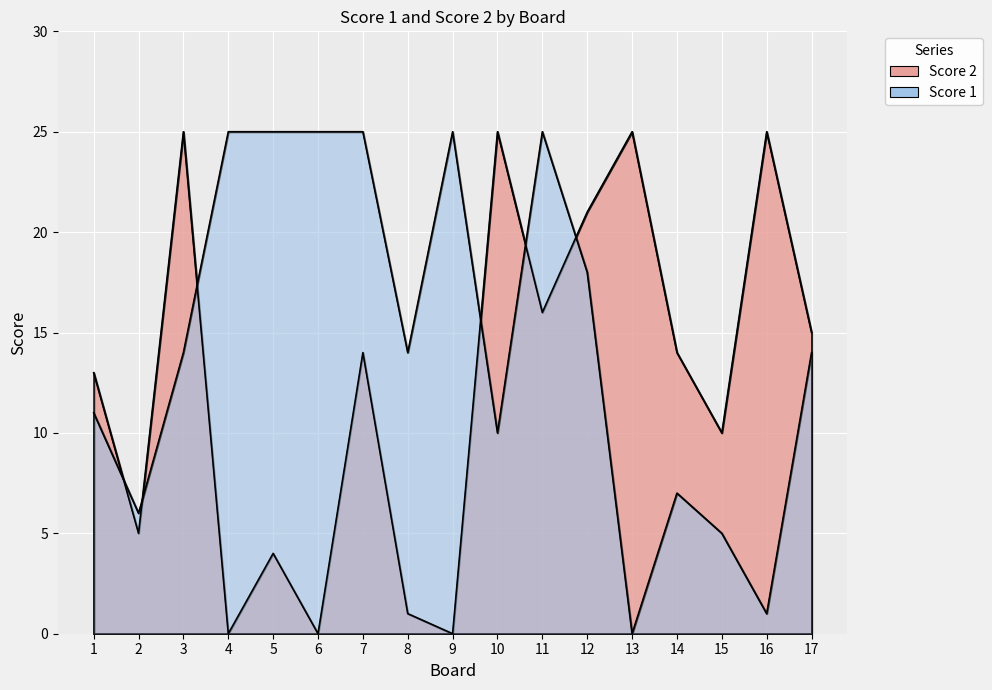

Is it true that Score 2 equals 34 at 16?

False